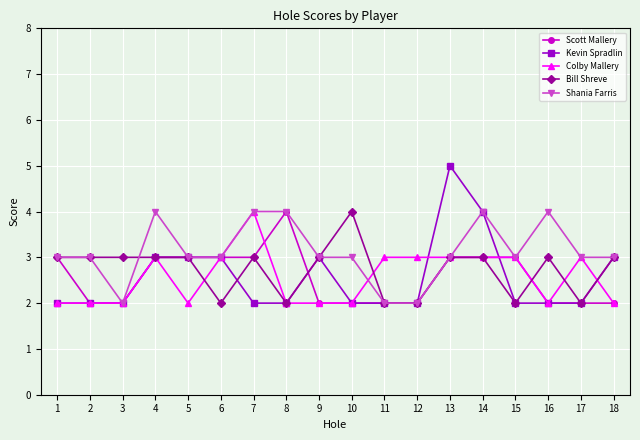

What is the difference between the maximum and minimum values in the Scott Mallery series?

2